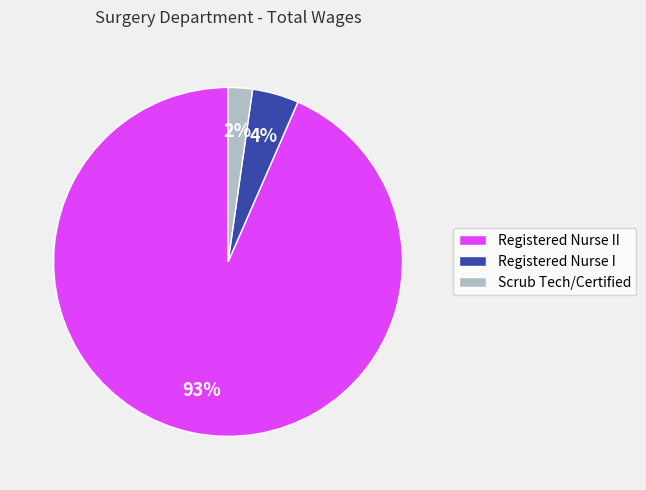

Which slice is the largest?

Registered Nurse II